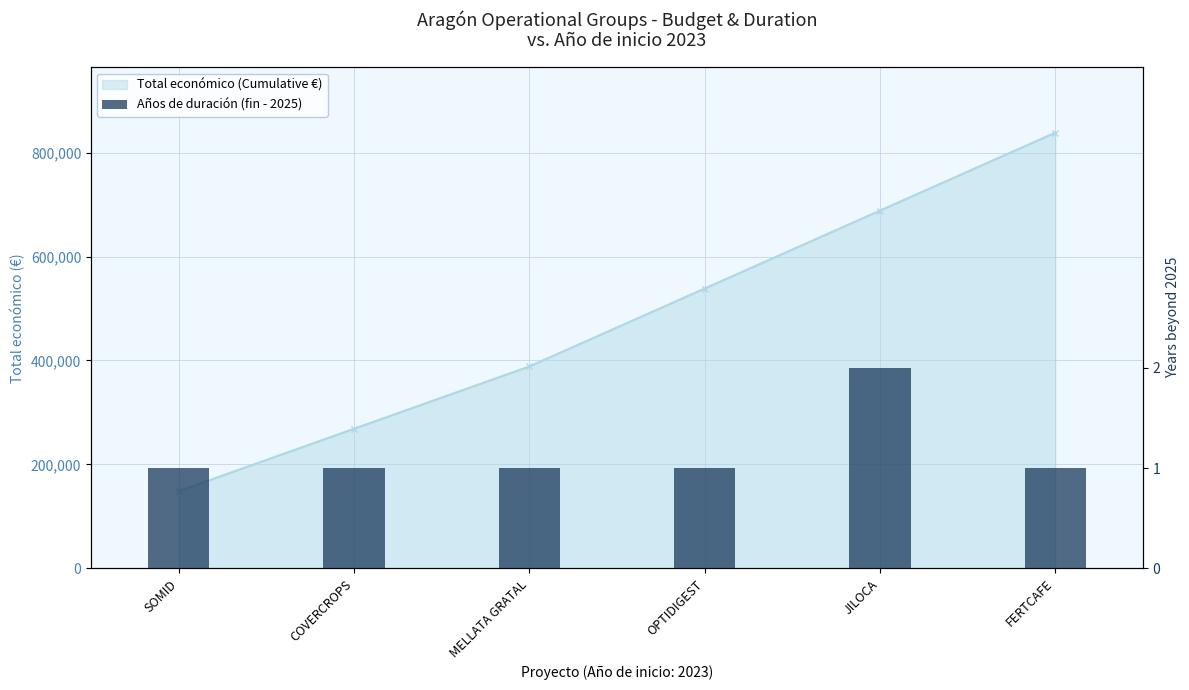

What is the smallest value displayed?

1